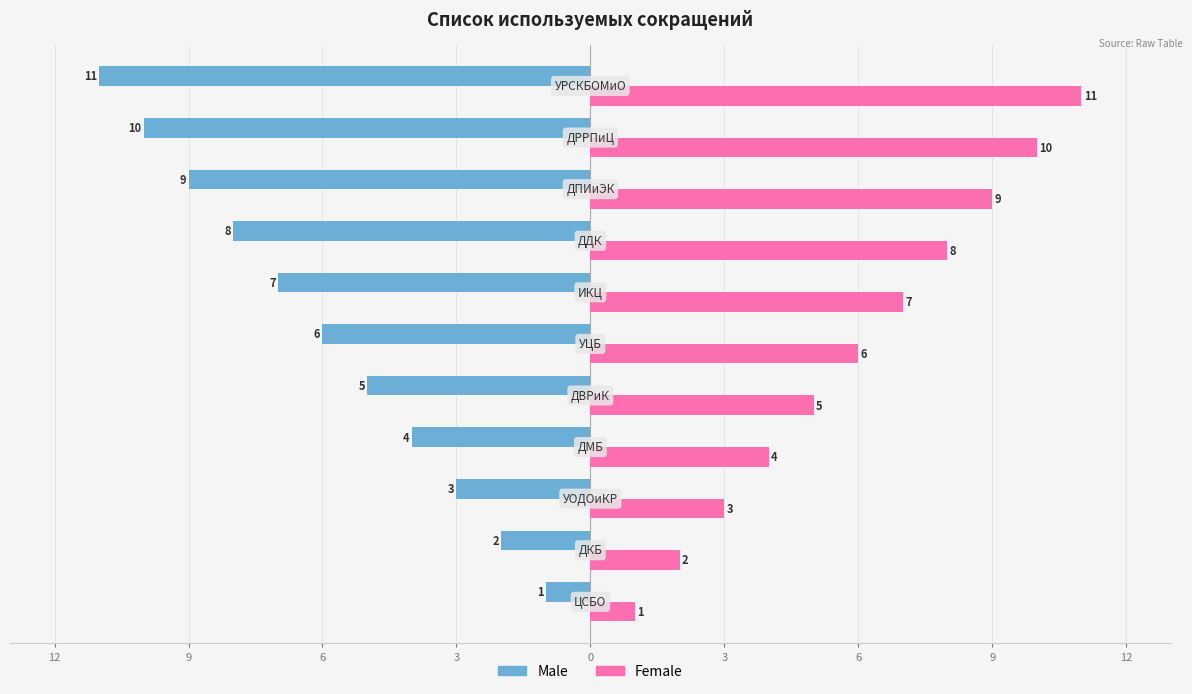

What are all the series names shown in the legend?

Male, Female